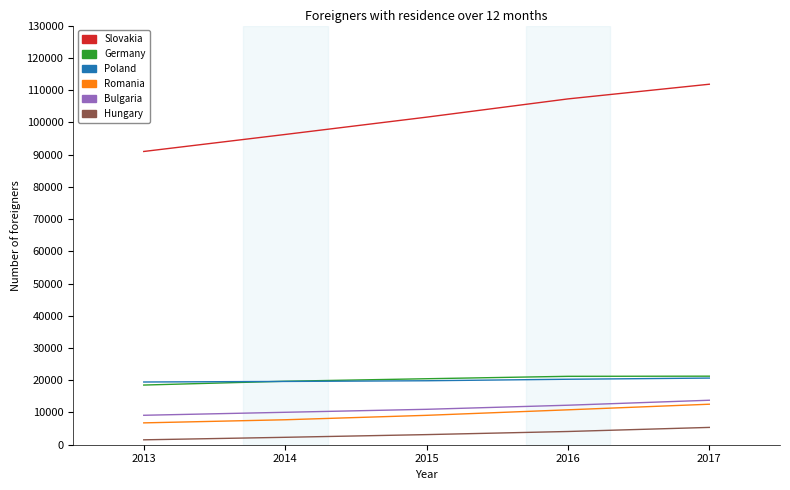

Which series has the largest total across all categories?

Slovakia